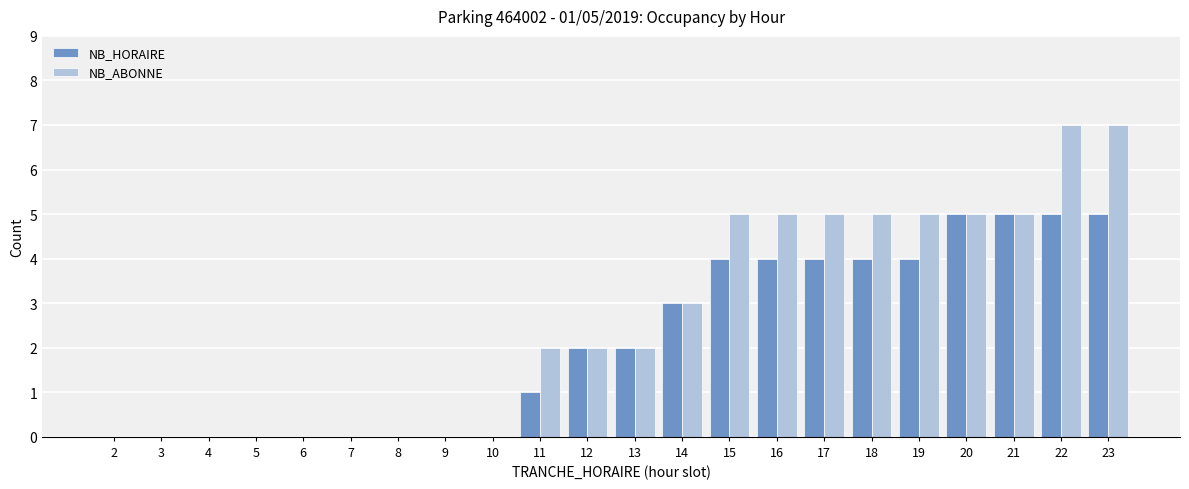

Reading left to right, extract all data points from this chart.

NB_HORAIRE: 2=0	3=0	4=0	5=0	6=0	7=0	8=0	9=0	10=0	11=1	12=2	13=2	14=3	15=4	16=4	17=4	18=4	19=4	20=5	21=5	22=5	23=5
NB_ABONNE: 2=0	3=0	4=0	5=0	6=0	7=0	8=0	9=0	10=0	11=2	12=2	13=2	14=3	15=5	16=5	17=5	18=5	19=5	20=5	21=5	22=7	23=7